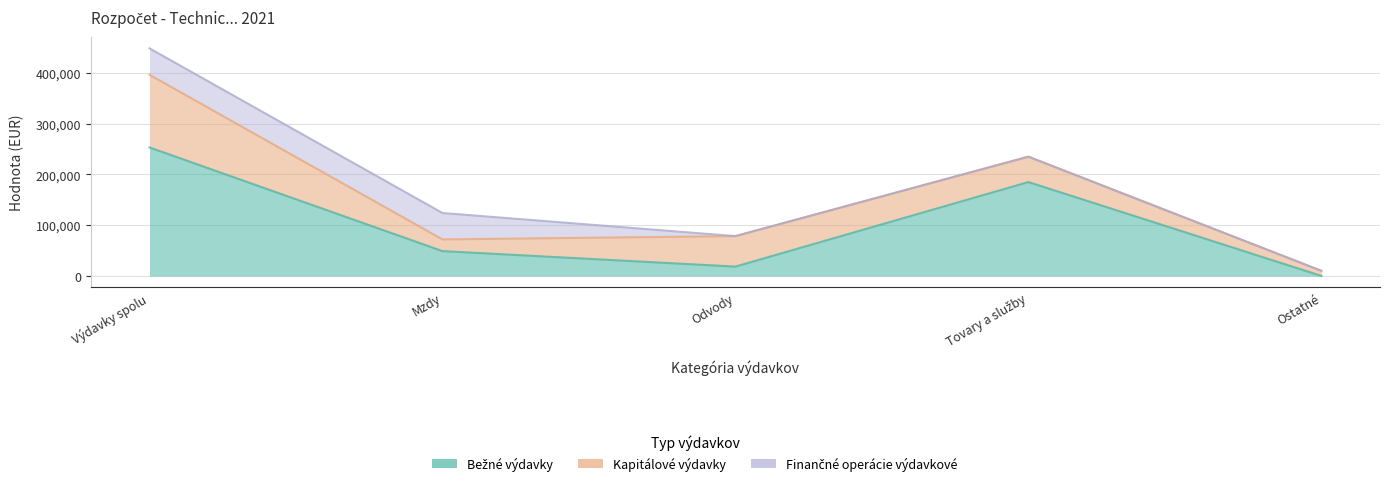

What are all the series names shown in the legend?

Bežné výdavky, Kapitálové výdavky, Finančné operácie výdavkové